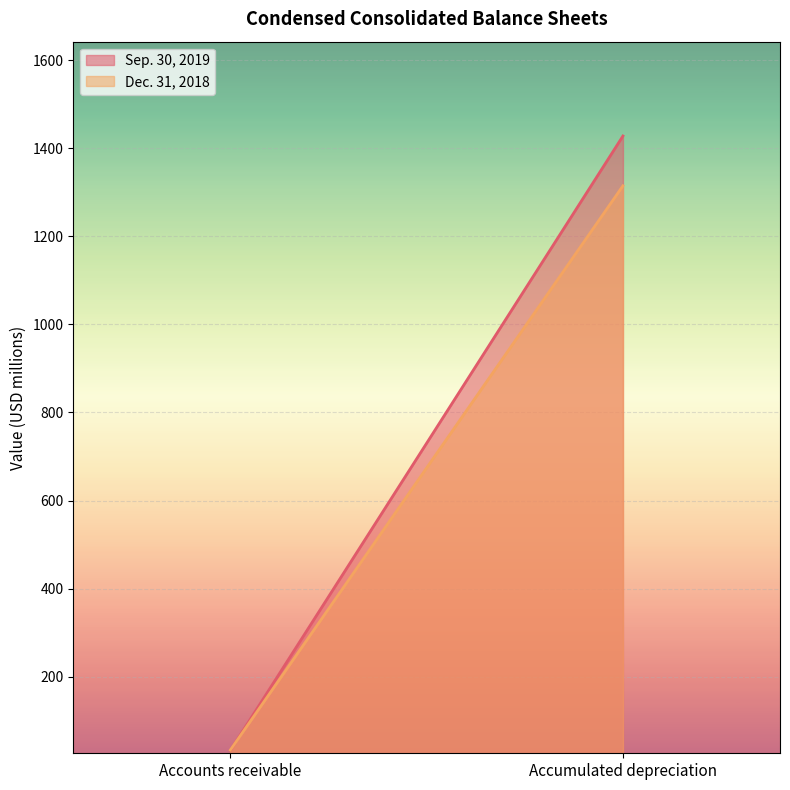

Which series has the largest total across all categories?

Sep. 30, 2019